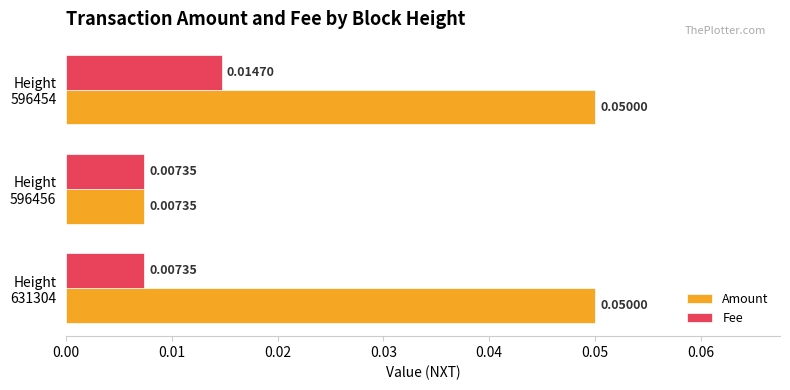

Where is Amount nearest to the value 0?

Height
596456